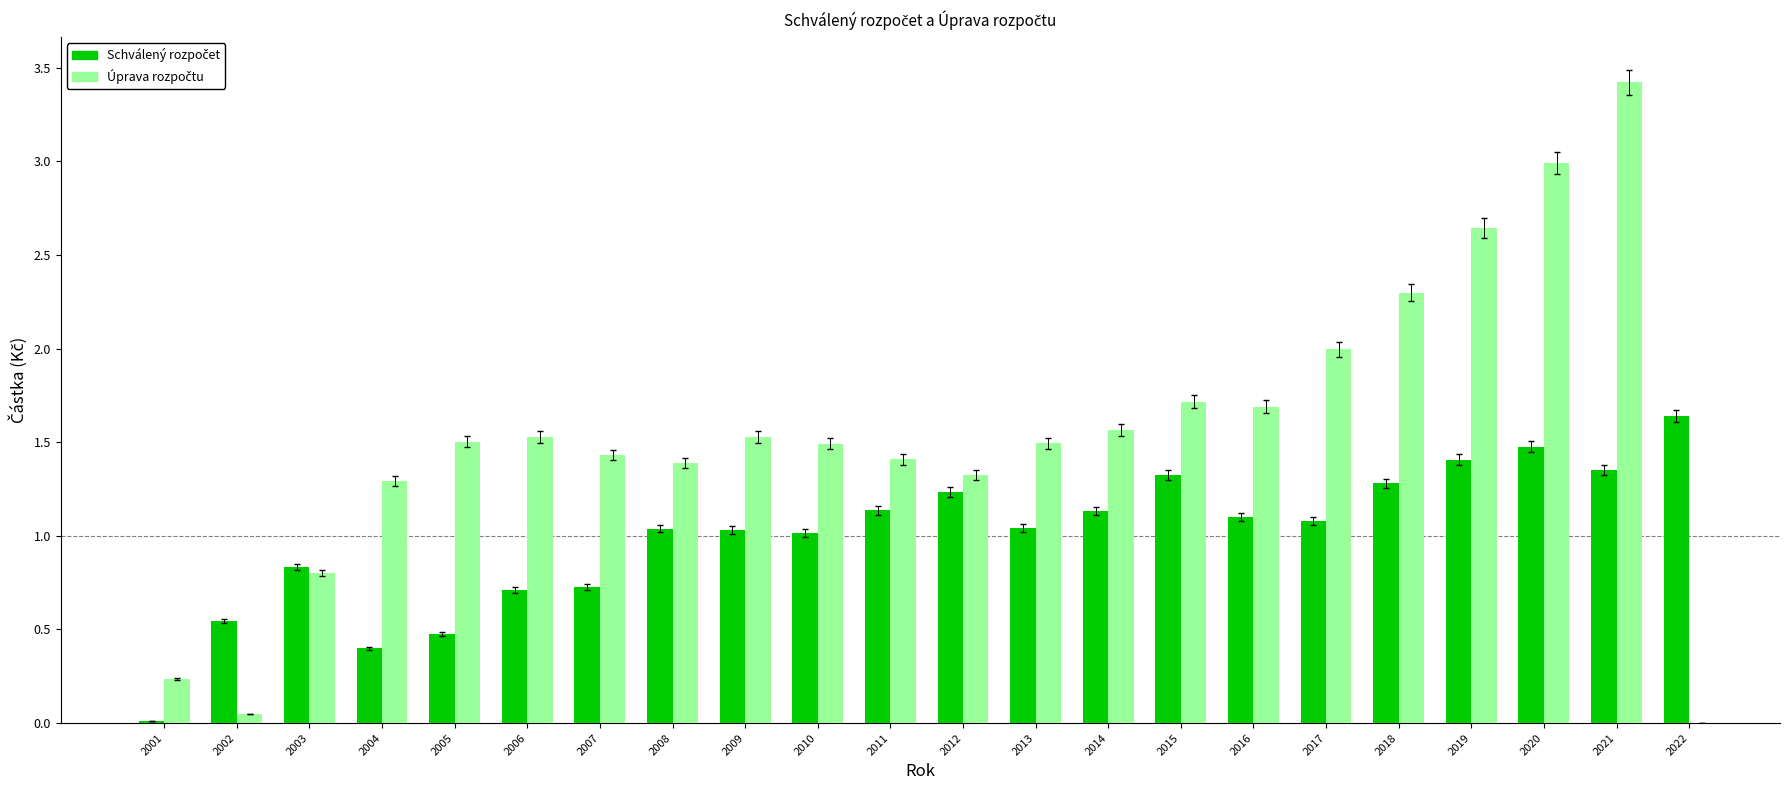

Are the bars horizontal?

No